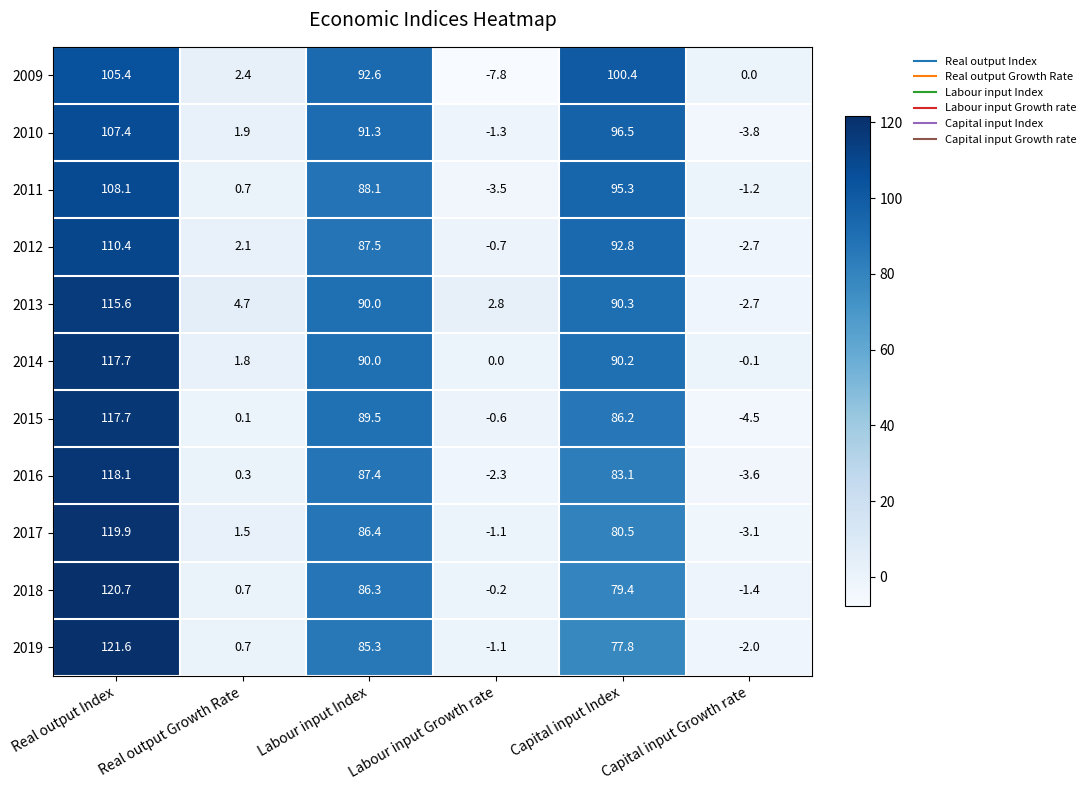

What is the spread (max minus min) of values at Labour input Growth rate?

10.6